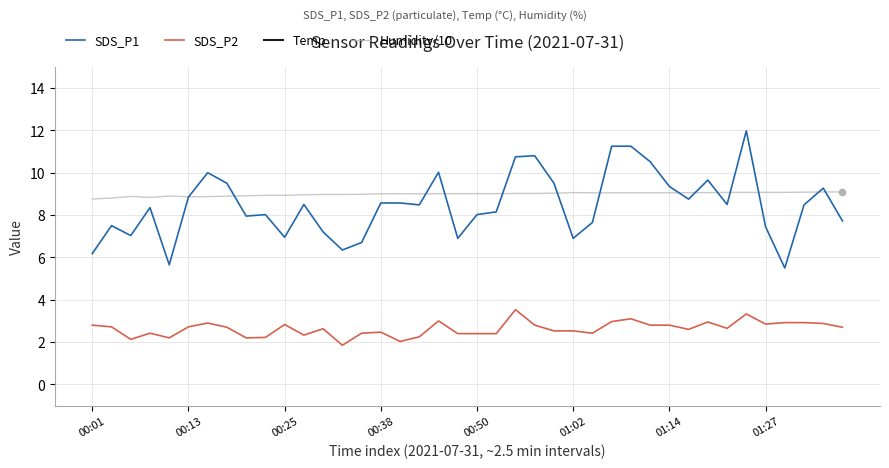

What are all the series names shown in the legend?

SDS_P1, SDS_P2, Temp, Humidity/10